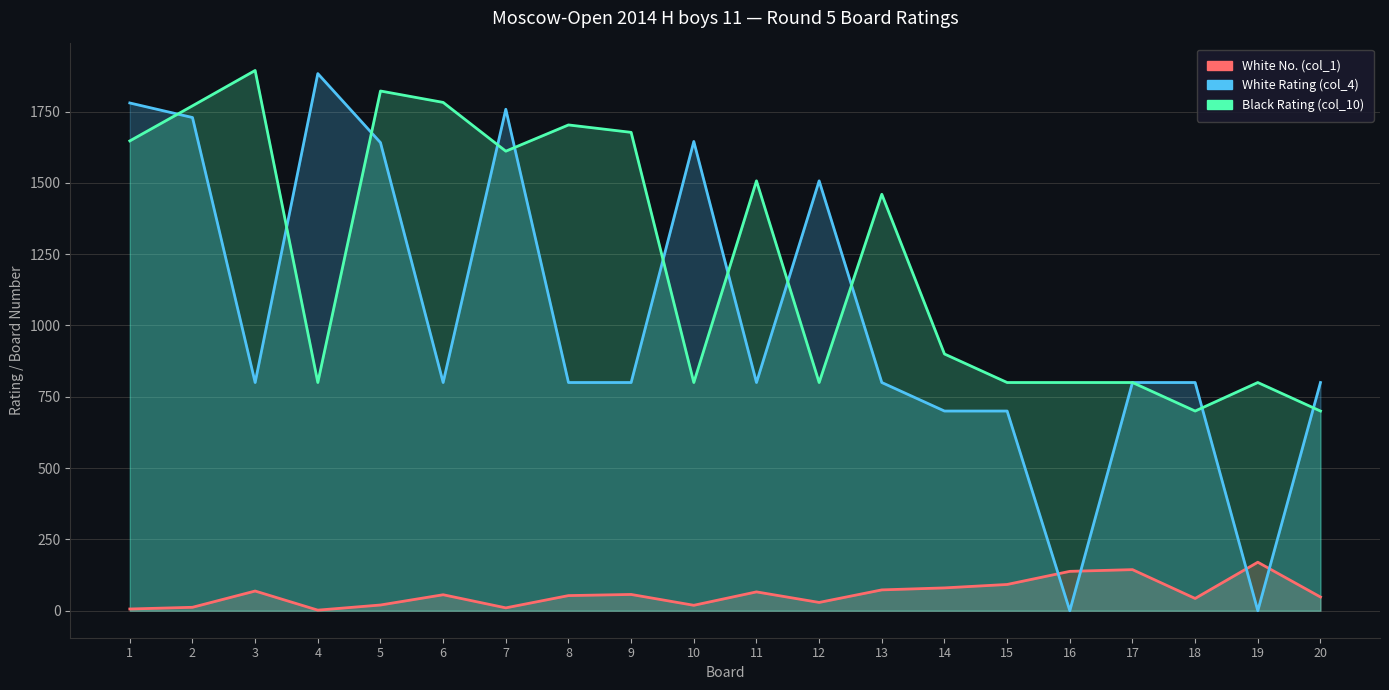

What are all the series names shown in the legend?

White Rating (col_4), Black Rating (col_10), White No. (col_1)